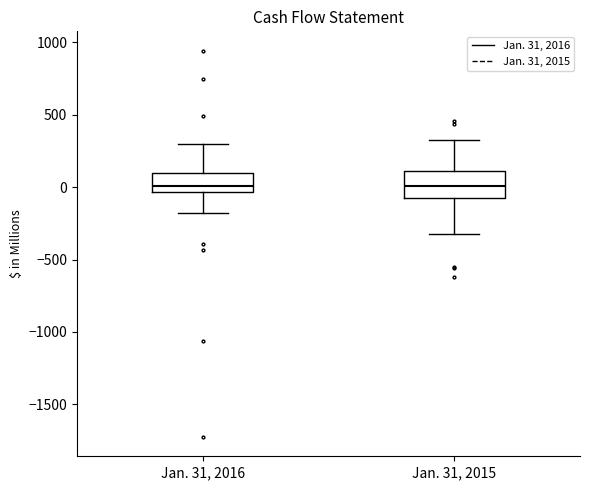

Reading left to right, transcribe this box plot: for each box, give where its median line is, the range the box spans, and where its two whiskers end, as read against the y-axis. The values are not printed on the chart, so give them approximately, as read against the axis.

Jan. 31, 2016: median 0, box -50 to 100, whiskers -200 to 300
Jan. 31, 2015: median 0, box -100 to 100, whiskers -350 to 350